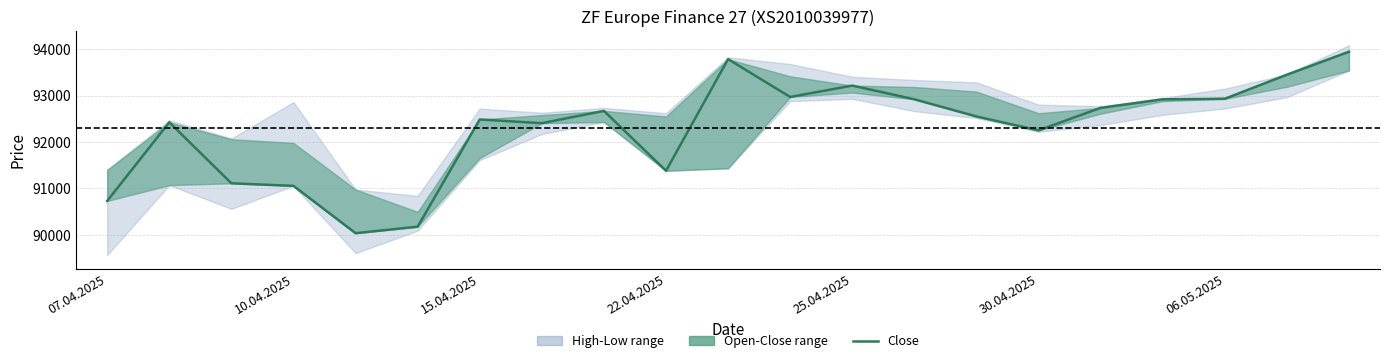

How many interior local peaks (higher than both neighbors) does the data have?

5